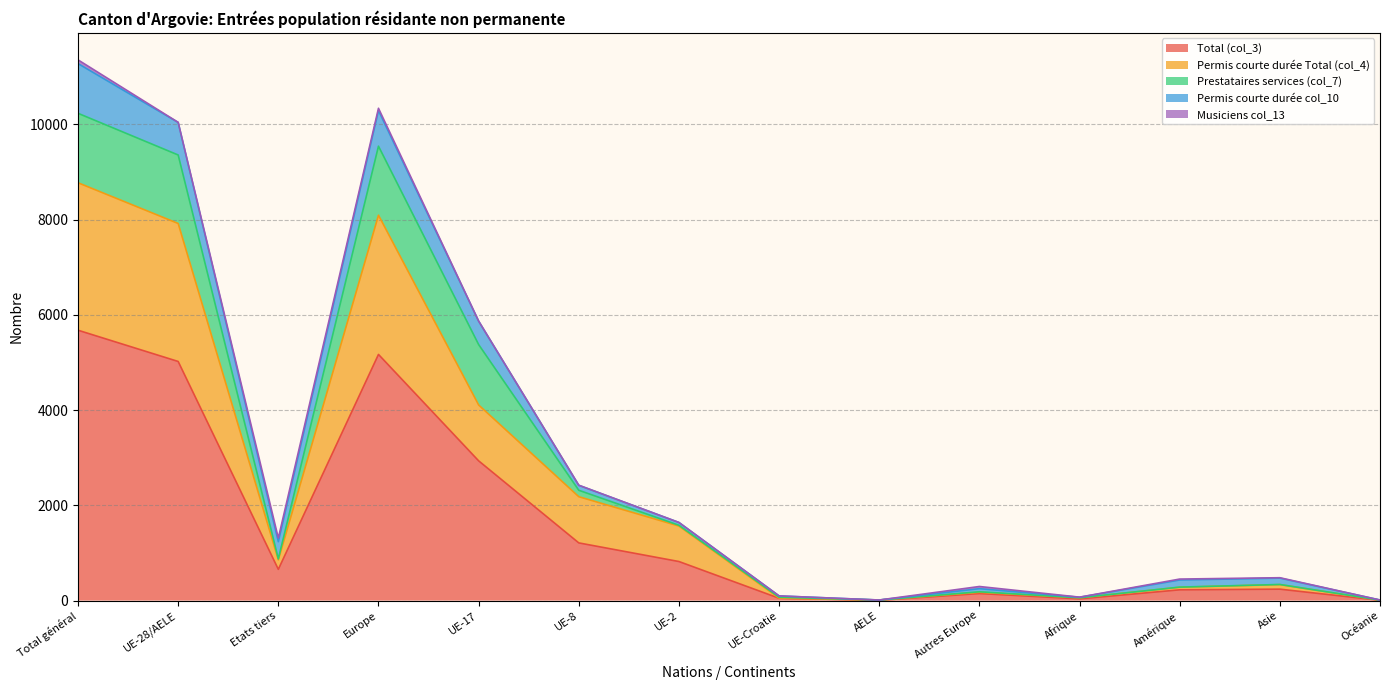

How many lines are shown in the chart?

5